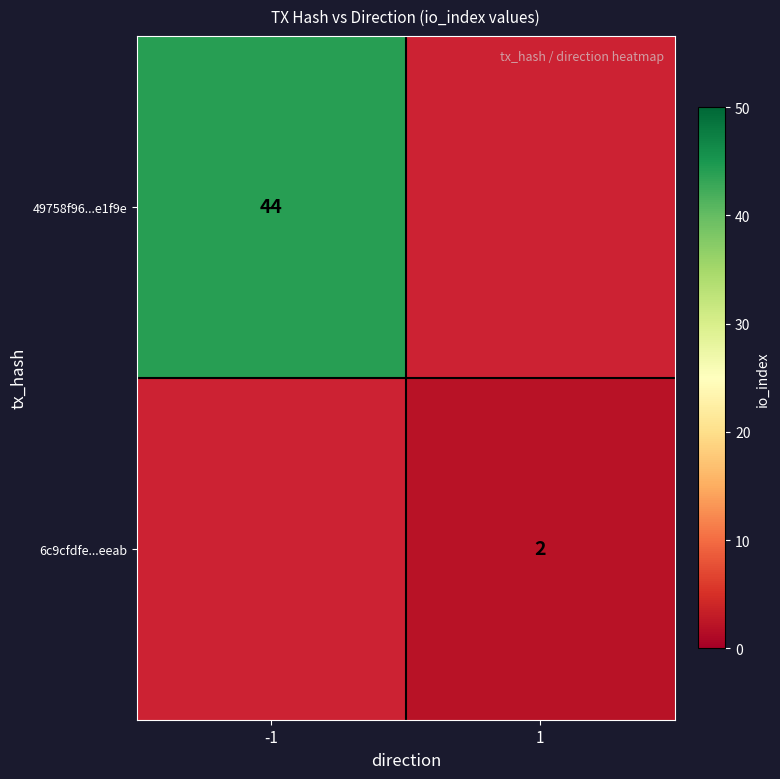

Is the value of 49758f96...e1f9e at -1 greater than the value of 6c9cfdfe...eeab at 1?

Yes